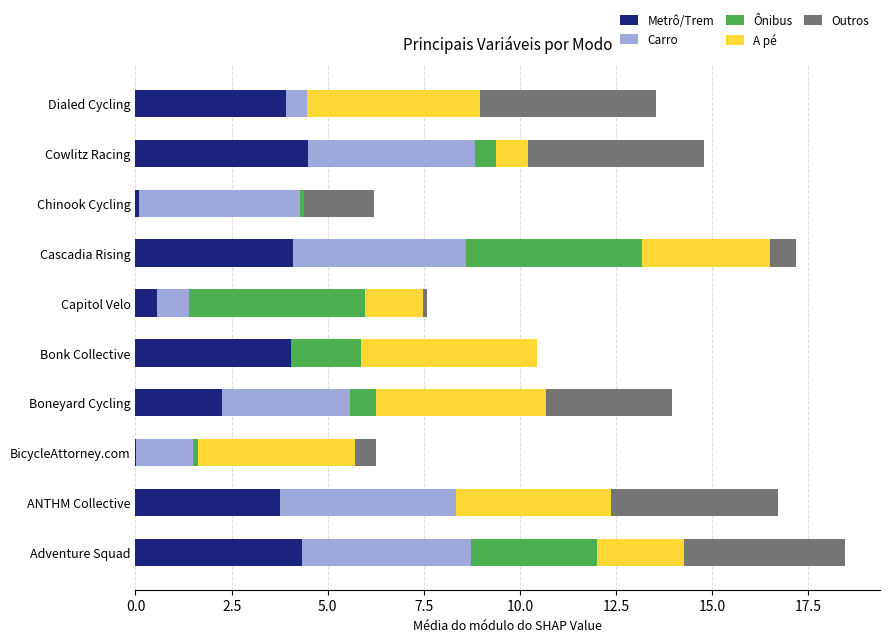

The value of Metrô/Trem at Boneyard Cycling is 0.6. True or false?

False